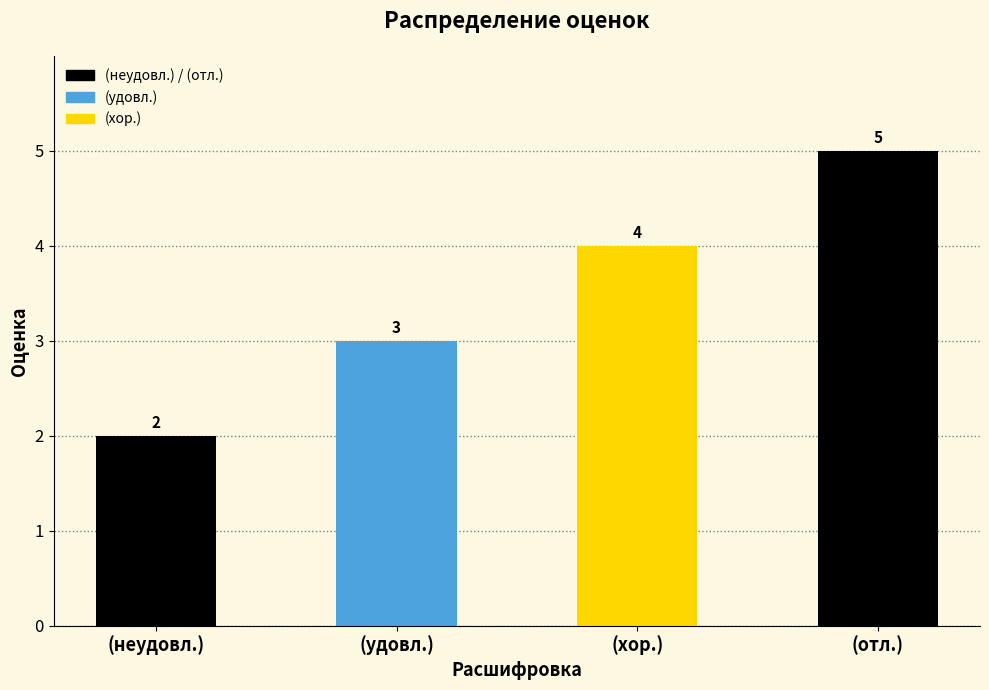

Count the values in the range 3 to 5.

3